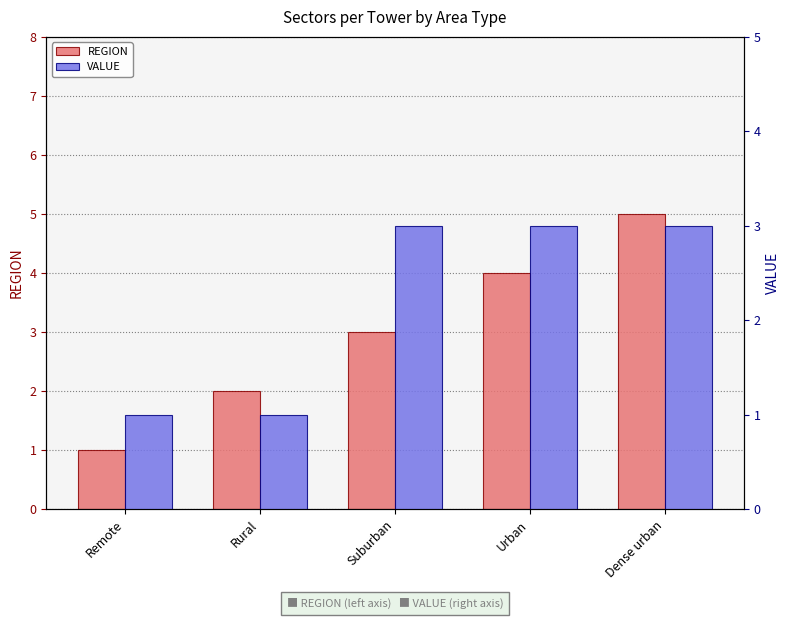

What is the label of the 1st bar from the left?

Remote